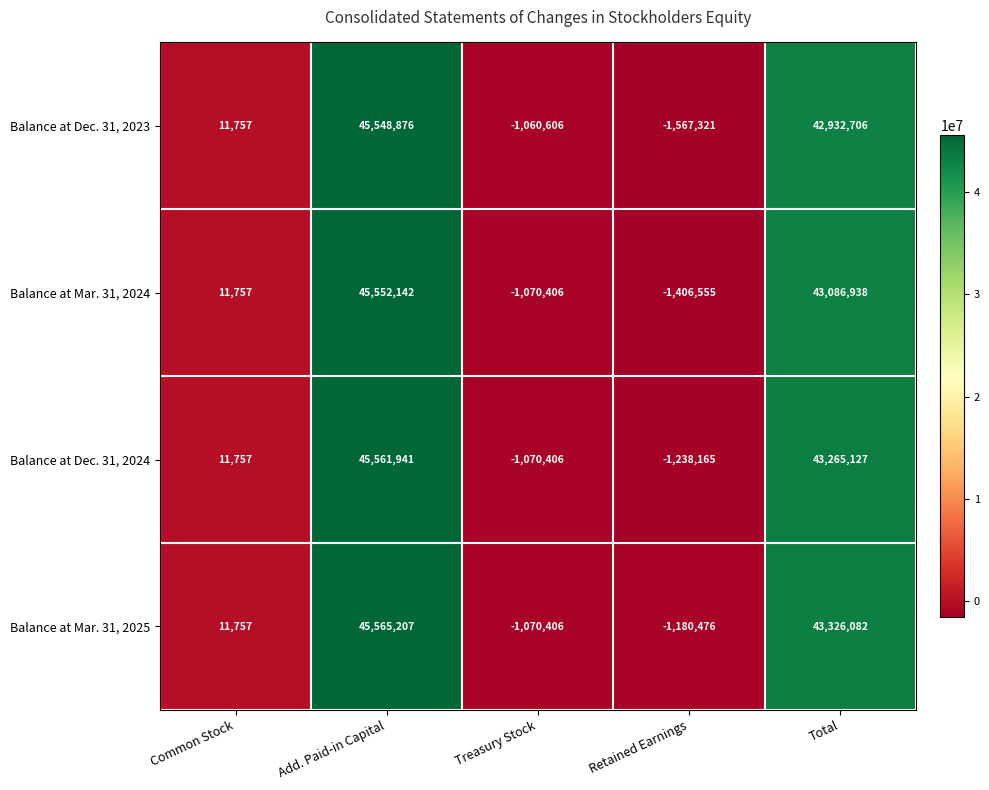

The Balance at Mar. 31, 2025 series shows 75004420 at Total. True or false?

False